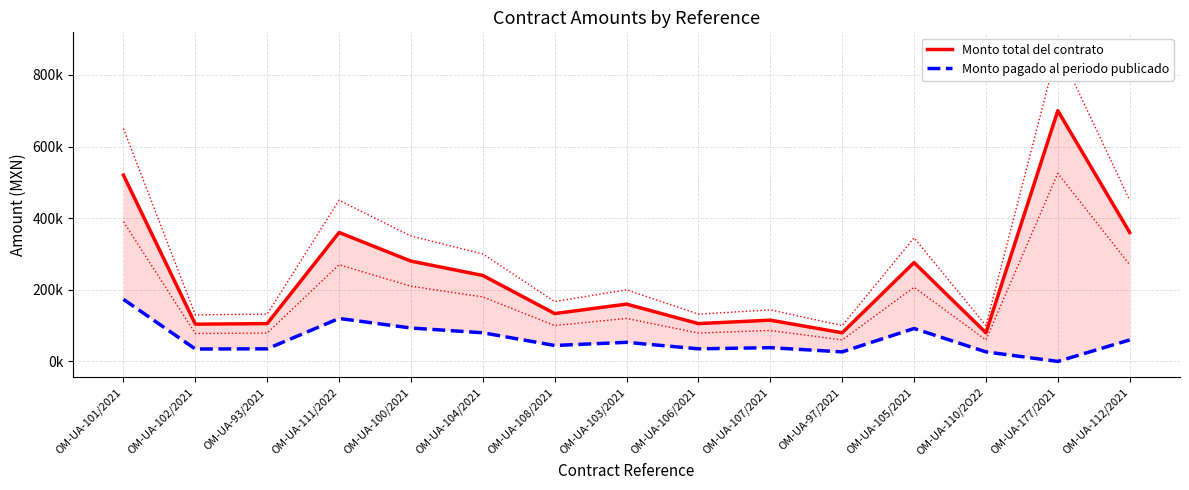

Reading left to right, list all the values displayed in this chart.

Monto total del contrato: 520000.0	104000.0	105600.0	360000.0	280000.0	240000.0	133632.0	160000.0	105600.0	115200.0	80000.0	276000.0	80000.0	700000.0	360000.0
Monto pagado al periodo publicado: 173333.3	34666.7	35200.0	120000.0	93333.3	80000.0	44544.0	53333.3	35200.0	38400.0	26666.7	92000.0	26666.7	0.0	60000.0